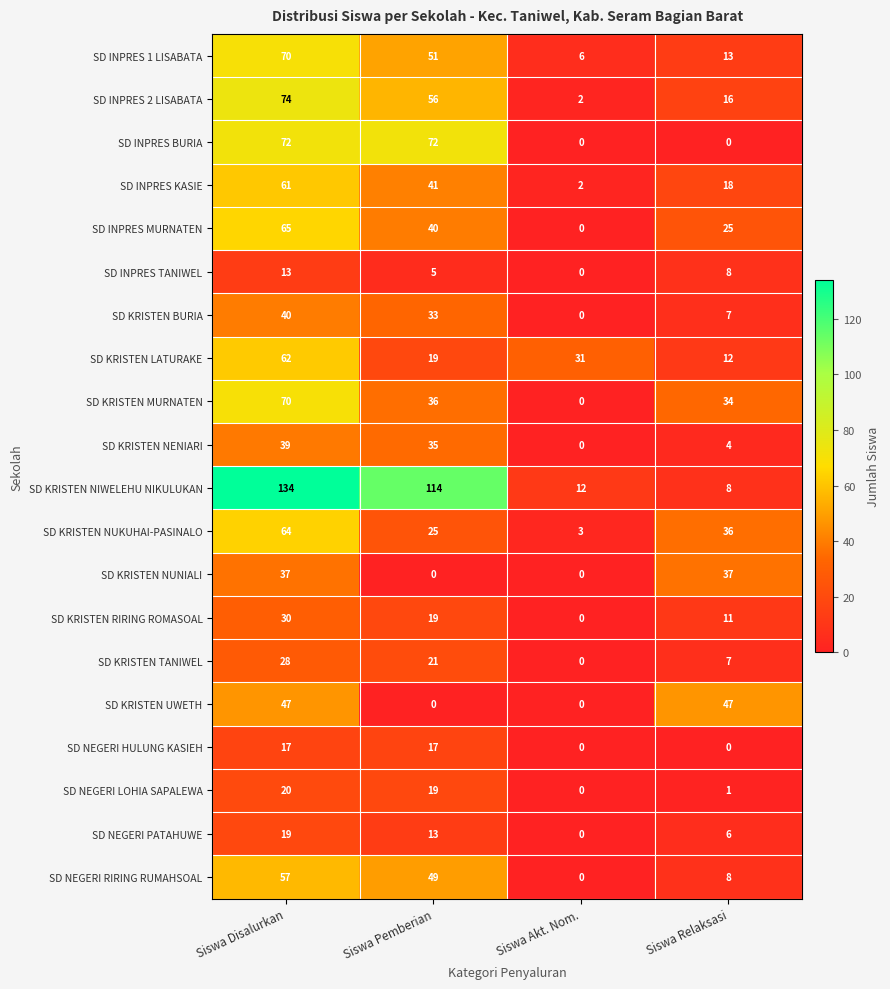

Which series changed the most between Siswa Pemberian and Siswa Relaksasi?

SD KRISTEN NIWELEHU NIKULUKAN